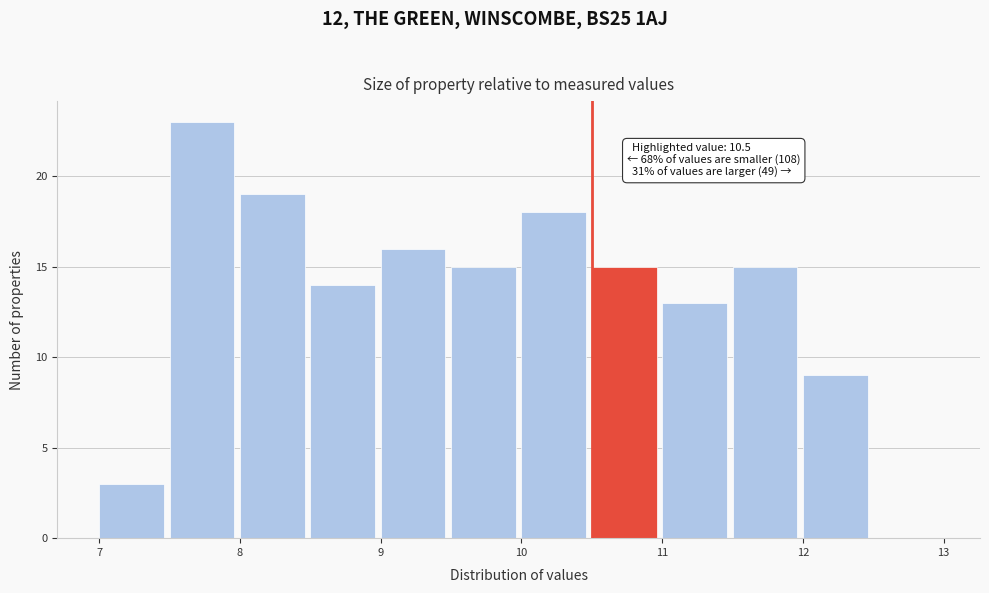

Over which range of the x-axis is the bar tallest?

7.5 to 8.0